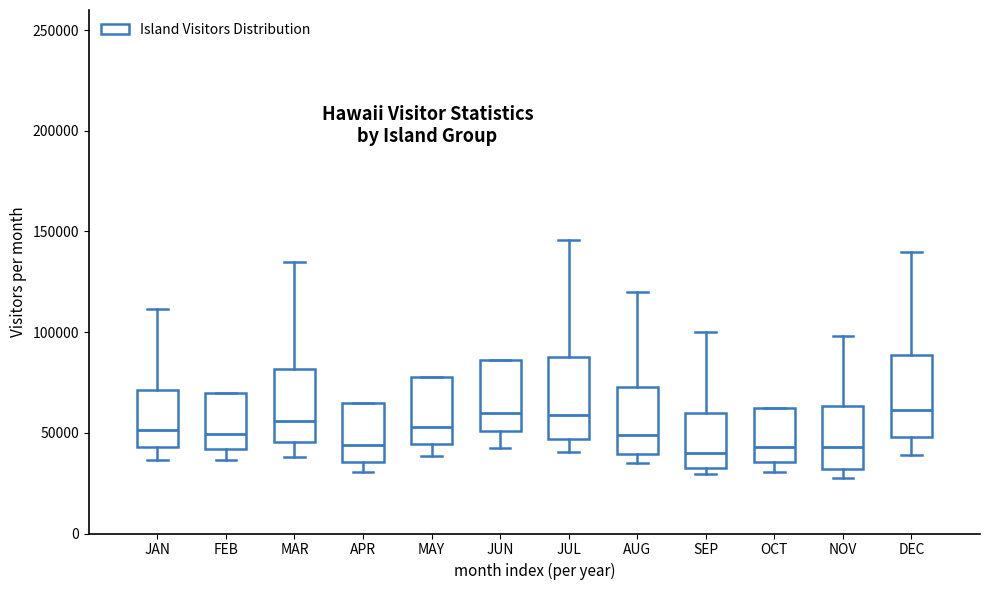

Reading left to right, transcribe this box plot: for each box, give where its median line is, the range the box spans, and where its two whiskers end, as read against the y-axis. The values are not printed on the chart, so give them approximately, as read against the axis.

JAN: median 50000, box 45000 to 70000, whiskers 35000 to 110000
FEB: median 50000, box 40000 to 70000, whiskers 35000 to 70000
MAR: median 55000, box 45000 to 80000, whiskers 40000 to 135000
APR: median 45000, box 35000 to 65000, whiskers 30000 to 65000
MAY: median 55000, box 45000 to 80000, whiskers 40000 to 80000
JUN: median 60000, box 50000 to 85000, whiskers 45000 to 85000
JUL: median 60000, box 45000 to 90000, whiskers 40000 to 145000
AUG: median 50000, box 40000 to 75000, whiskers 35000 to 120000
SEP: median 40000, box 35000 to 60000, whiskers 30000 to 100000
OCT: median 45000, box 35000 to 60000, whiskers 30000 to 60000
NOV: median 45000, box 30000 to 65000, whiskers 30000 (just below the box's lower edge) to 100000
DEC: median 60000, box 50000 to 90000, whiskers 40000 to 140000